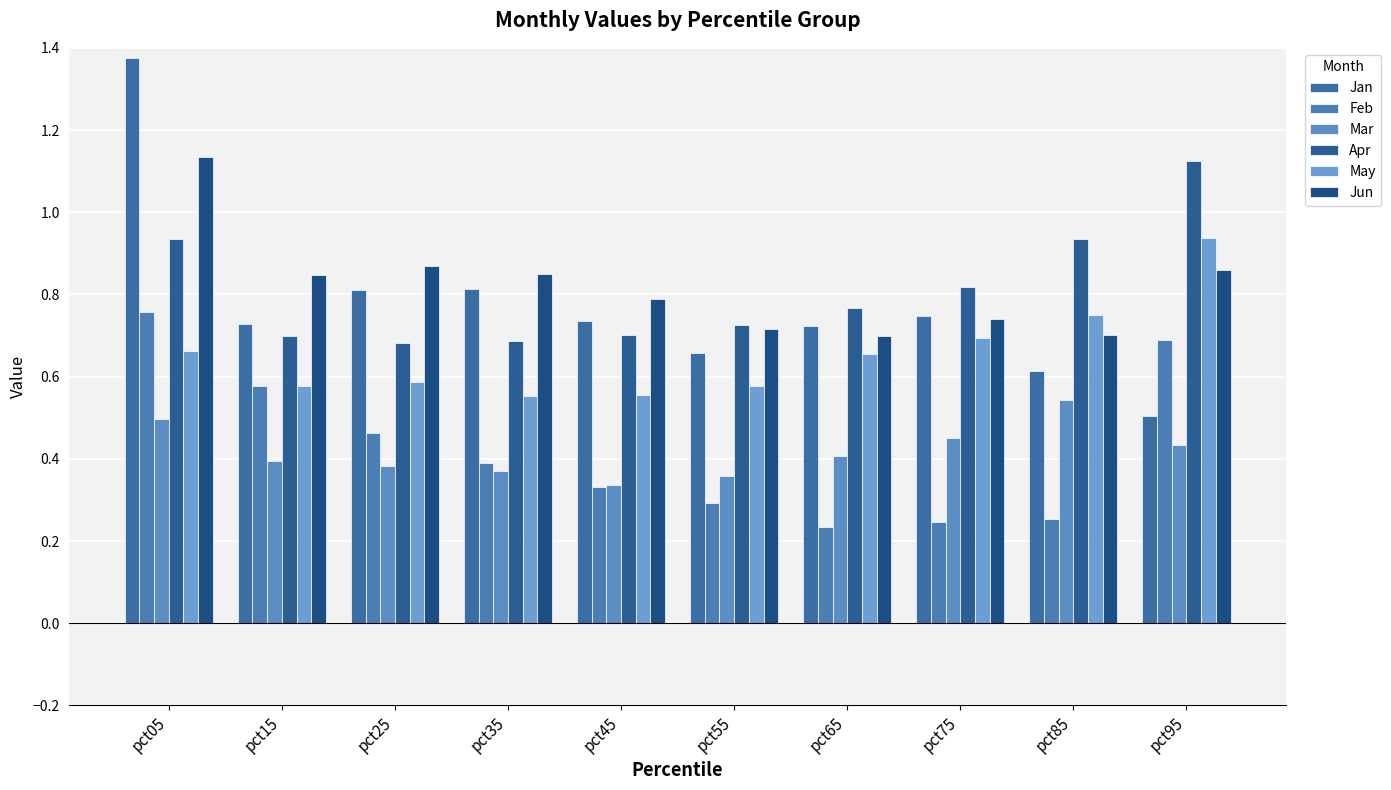

At which label does Jan reach its minimum?

pct95